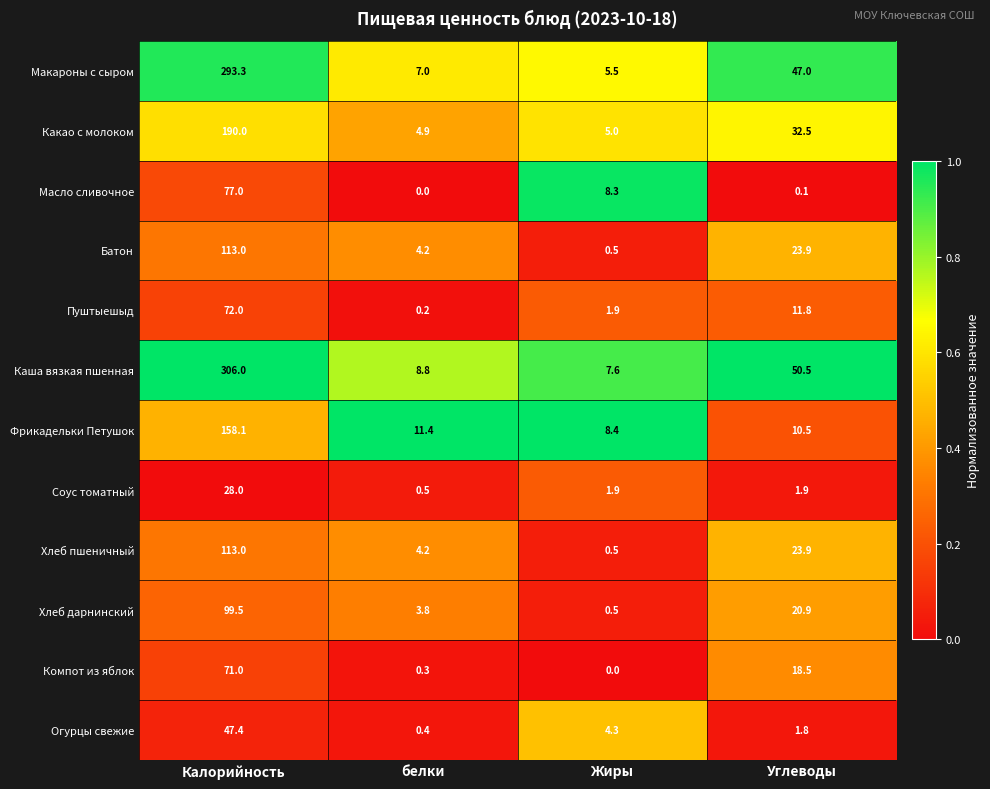

Rank the categories by Масло сливочное value from lowest to highest.

белки, Углеводы, Жиры, Калорийность